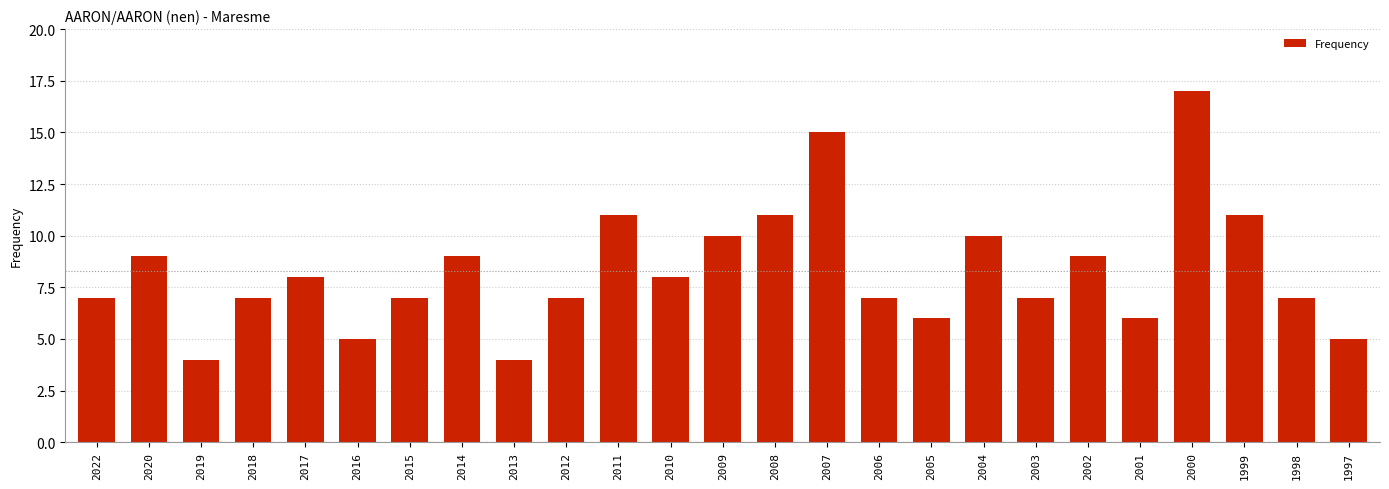

Count the number of data series in this chart.

1